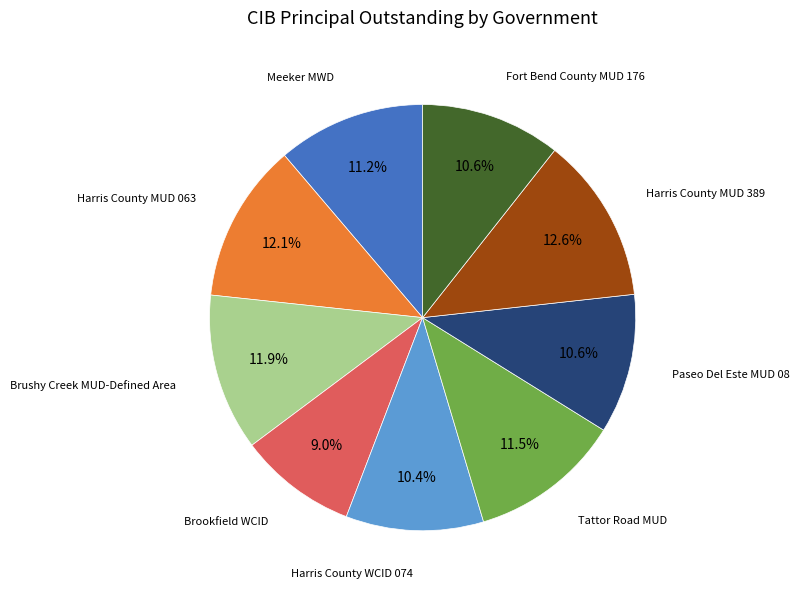

Does any single category account for the majority?

No